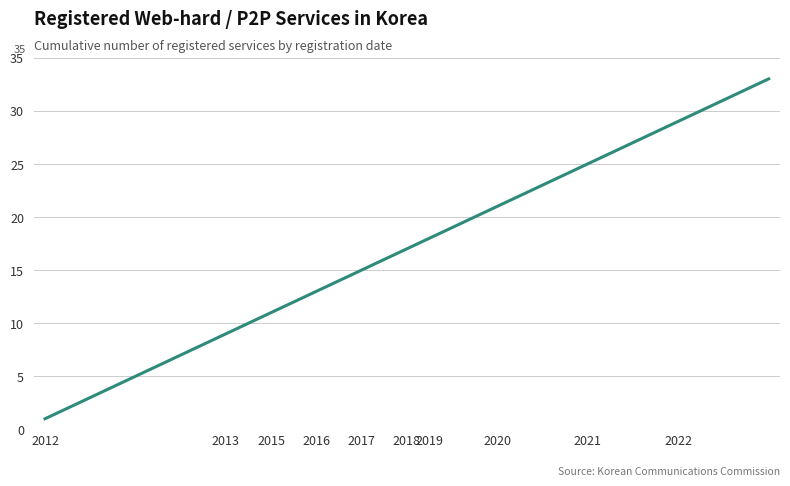

What is the maximum value shown in the chart?

33